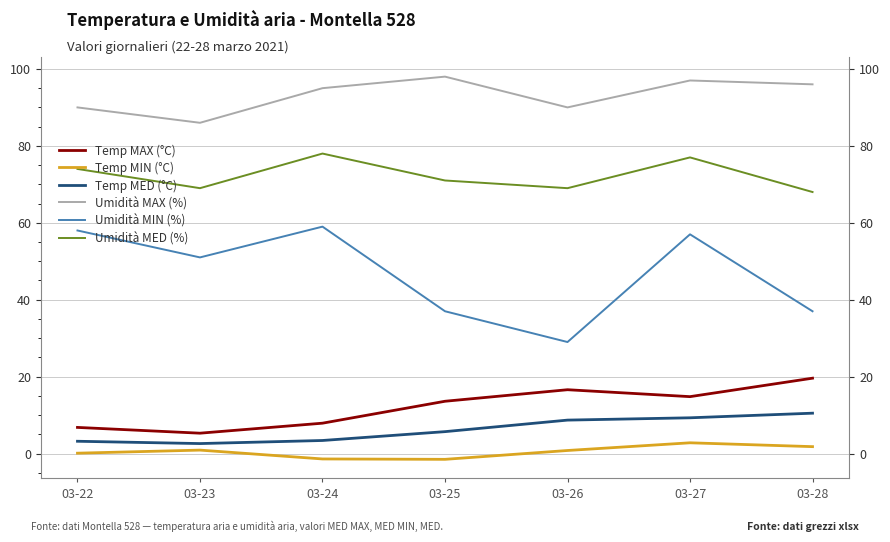

How many data points in Temp MIN (°C) are above 0?

5